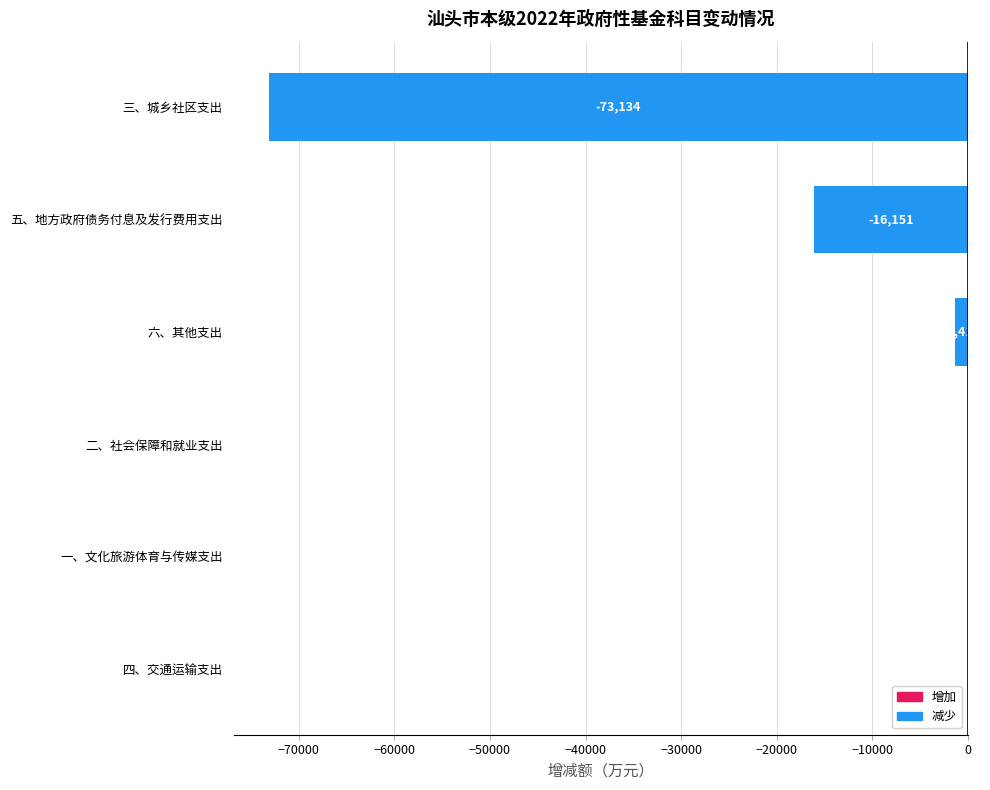

What is the sum of all values?

-90702